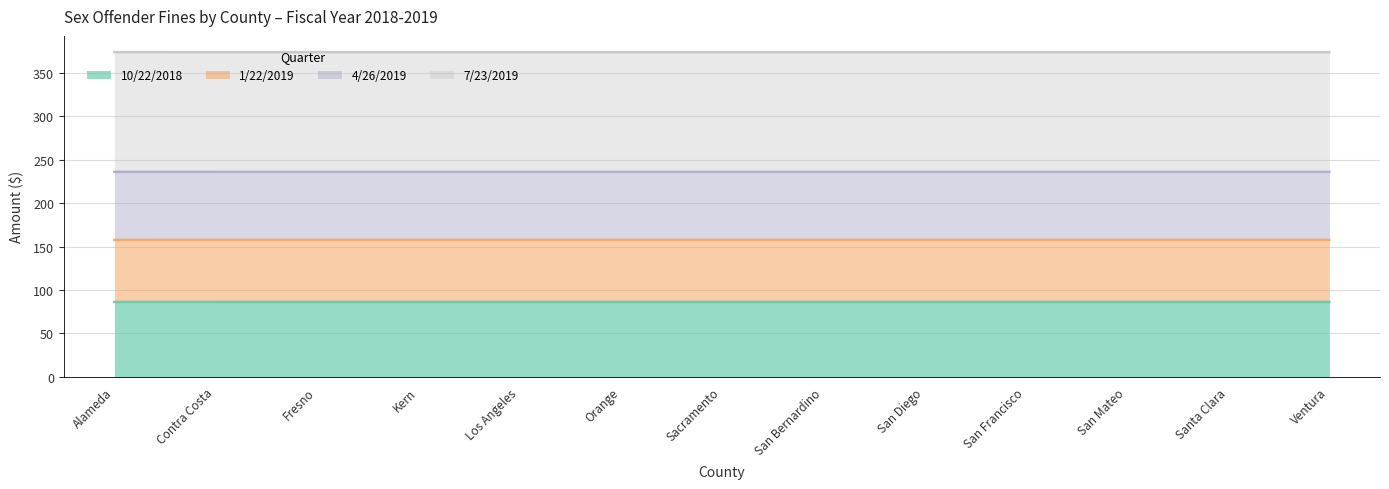

The 10/22/2018 series shows 86.1 at San Mateo. True or false?

True